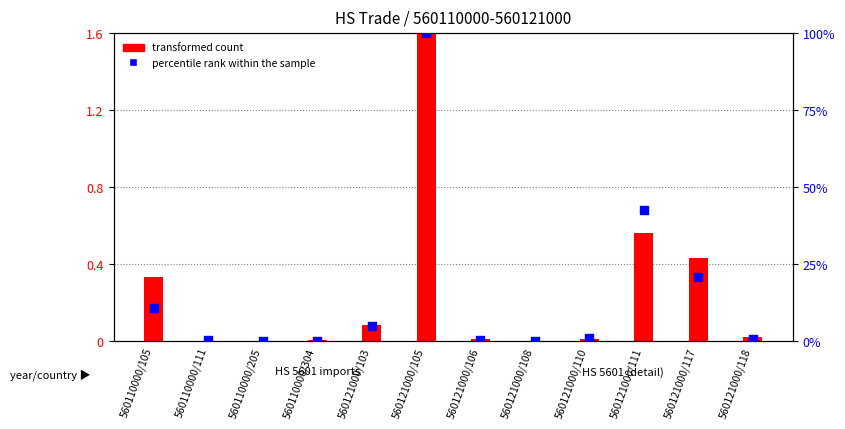

Is the value of percentile rank within the sample at 560121000/110 greater than the value of transformed count at 560121000/105?

No